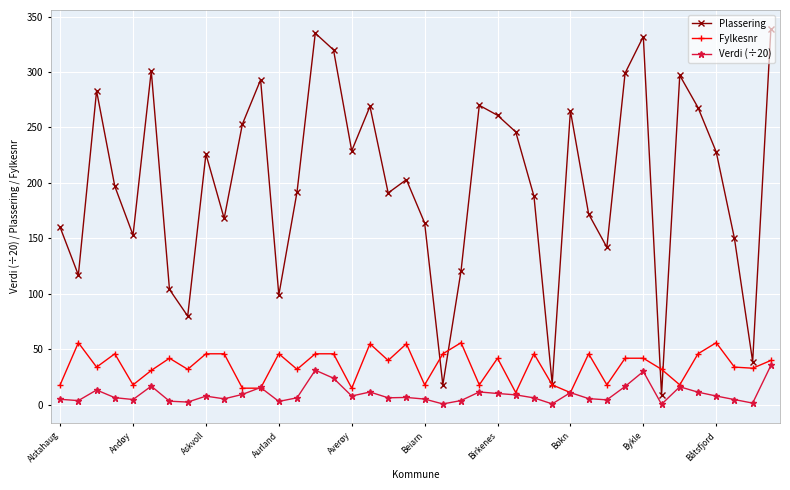

True or false: Plassering and Verdi (÷20) cross at least once.

False